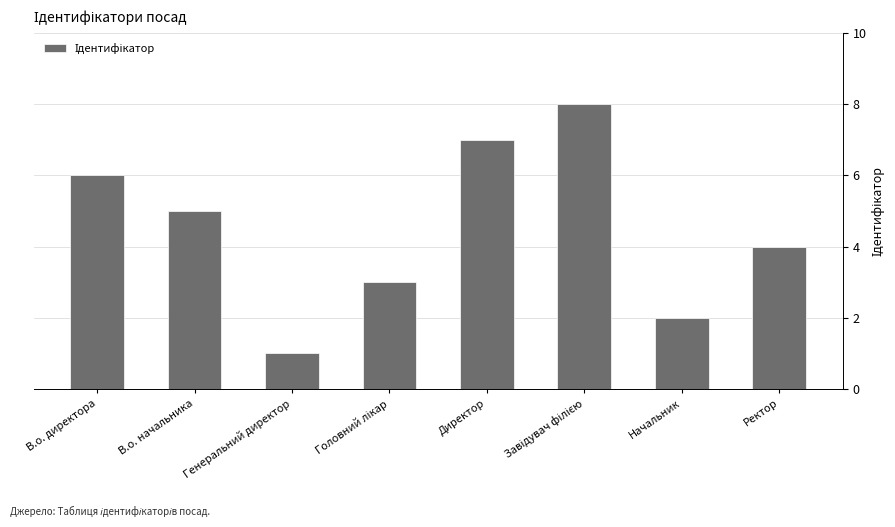

True or false: the data shows 6 at В.о. директора.

True